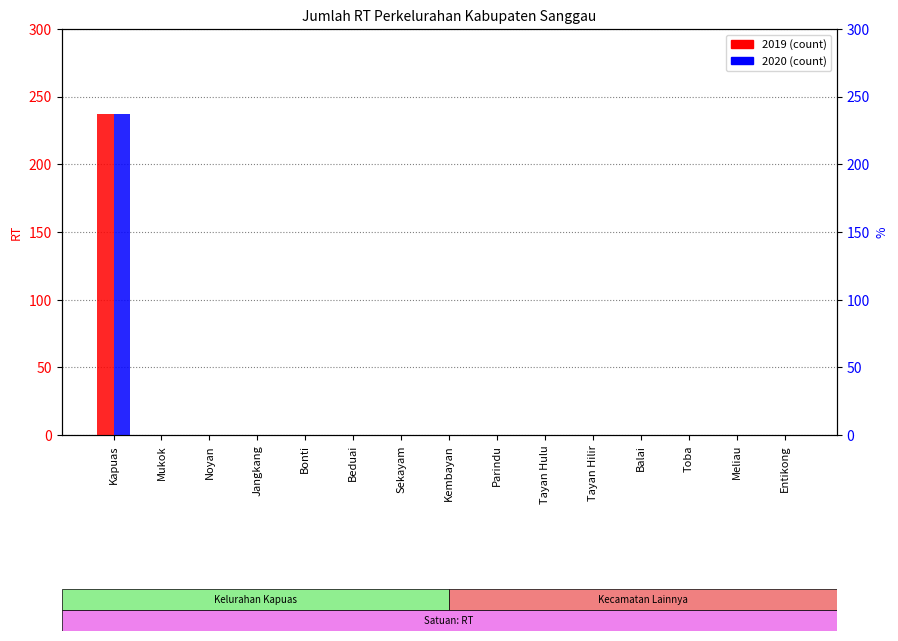

Is the value of 2020 at Mukok greater than the value of 2019 at Toba?

No